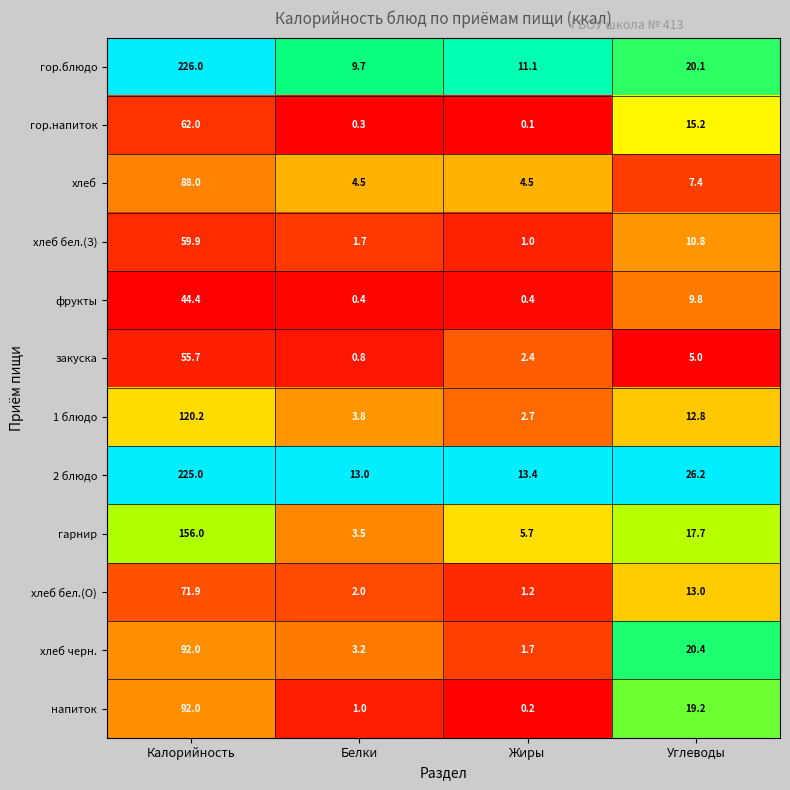

The фрукты series shows 64.3 at Калорийность. True or false?

False